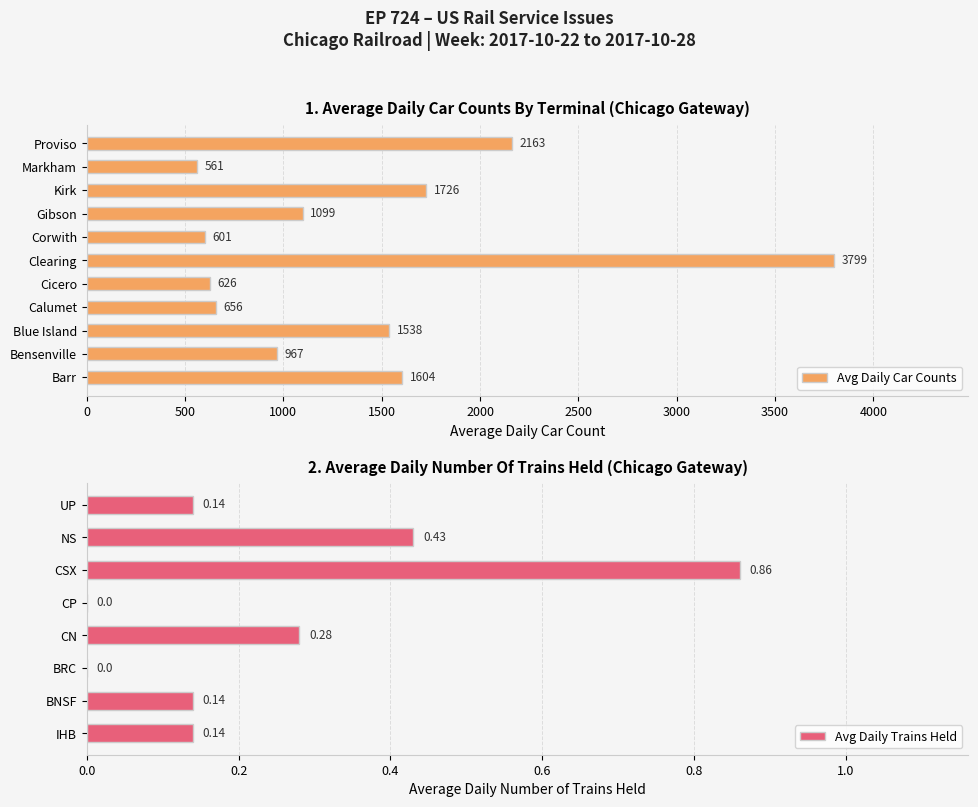

Are the bars horizontal?

Yes